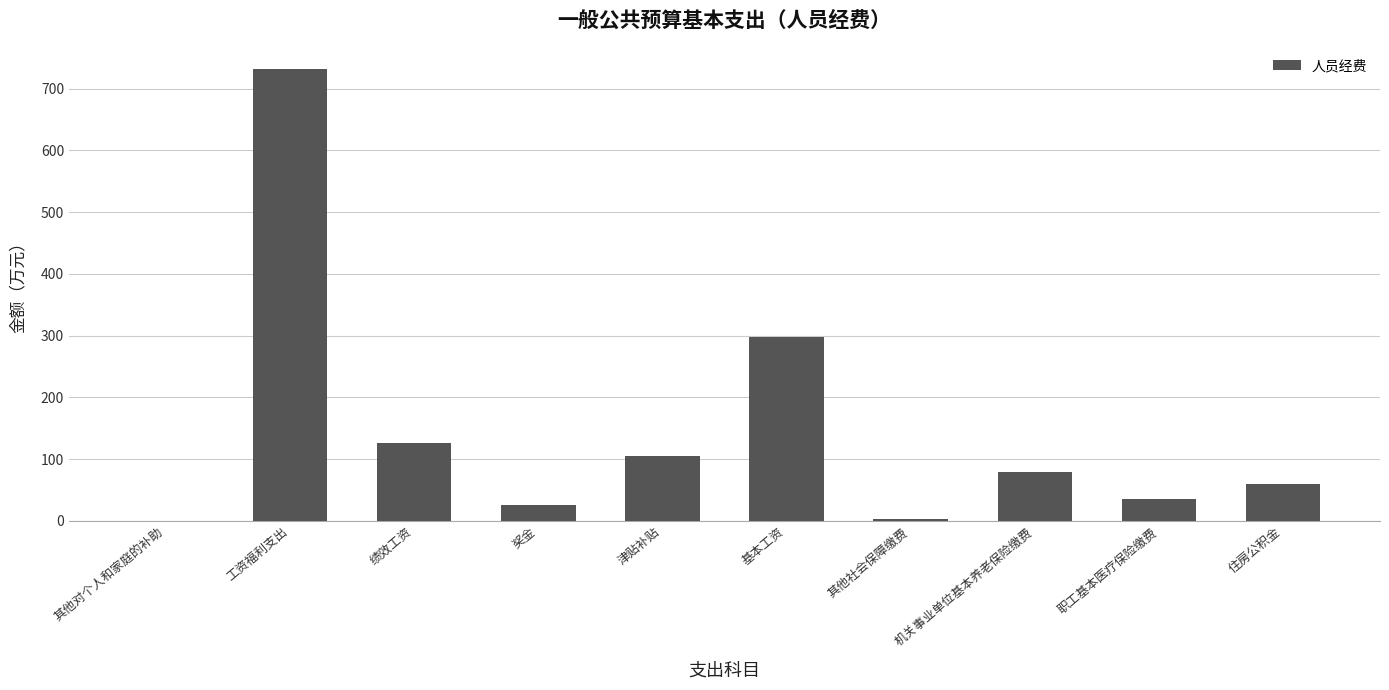

True or false: the data shows 112.7 at 机关事业单位基本养老保险缴费.

False